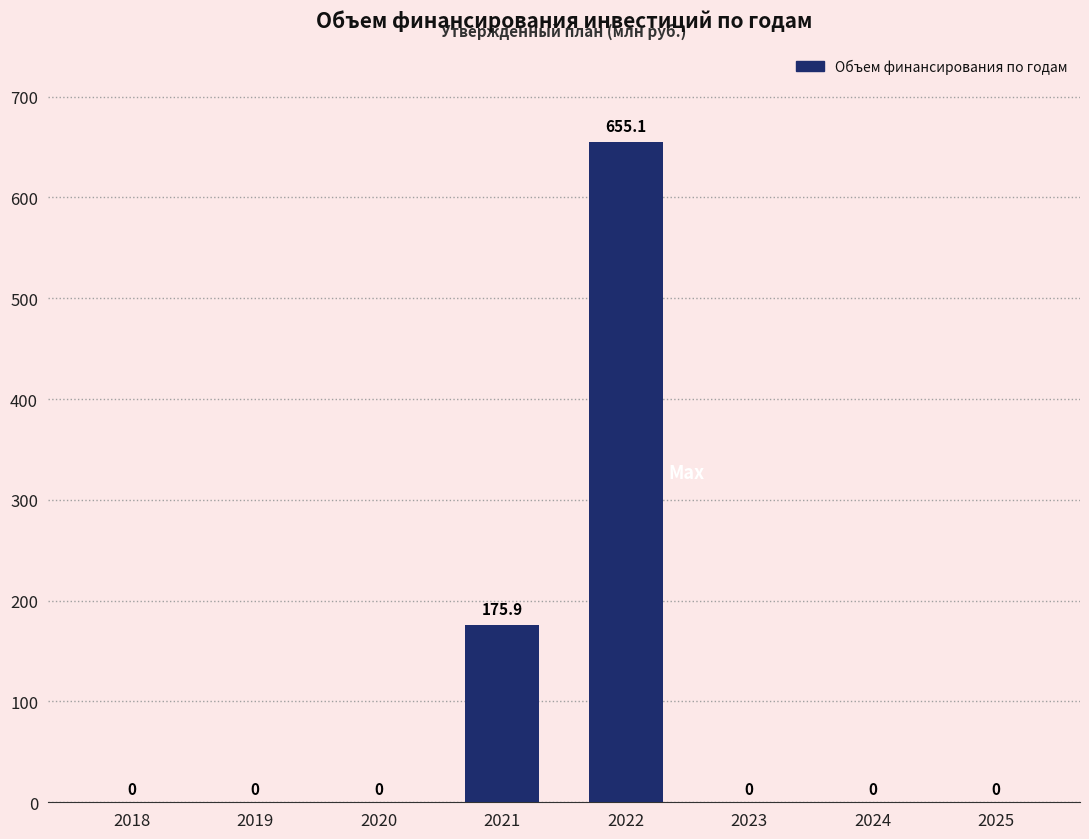

Reading left to right, what are all the values shown in this chart?

2018=0.0	2019=0.0	2020=0.0	2021=175.9	2022=655.1	2023=0.0	2024=0.0	2025=0.0